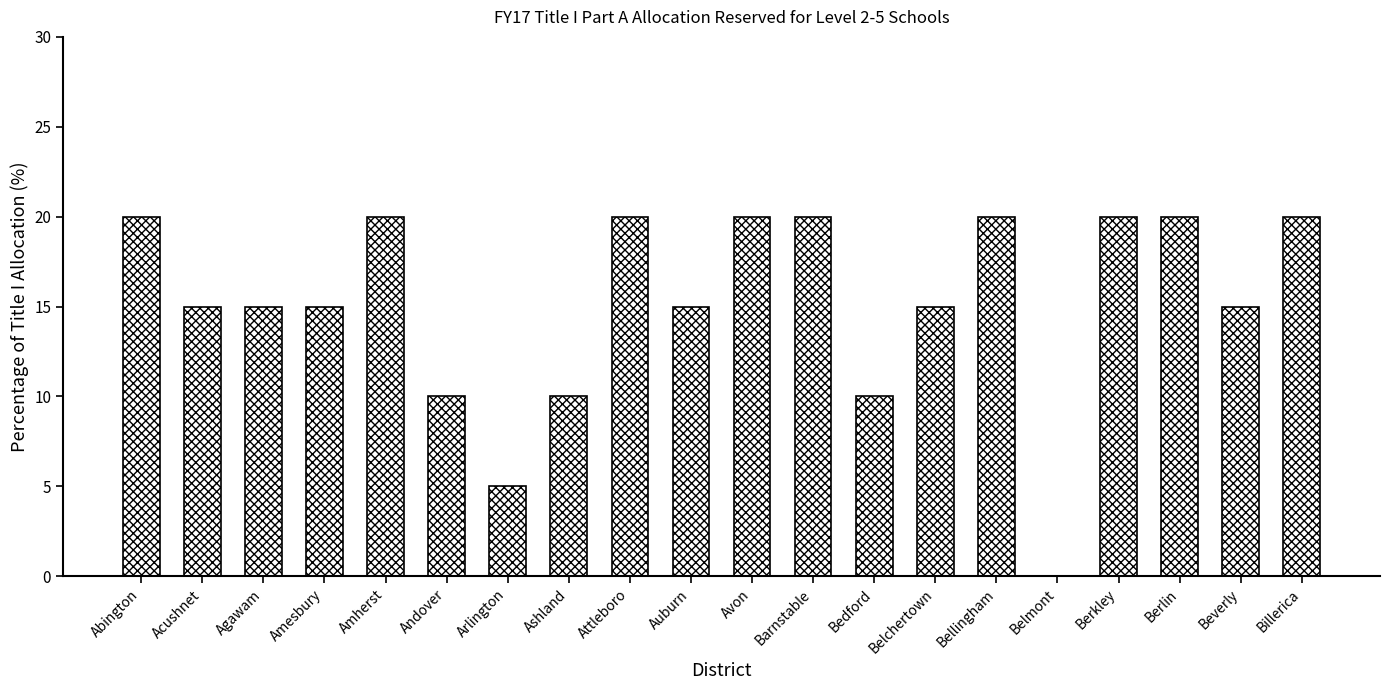

How many values are above zero?

19